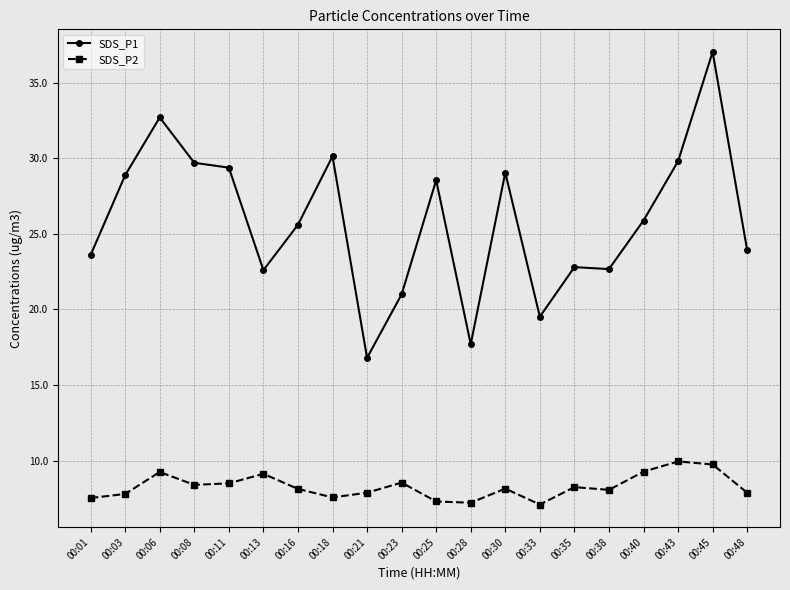

Rank the series by their average value, from highest to lowest.

SDS_P1, SDS_P2